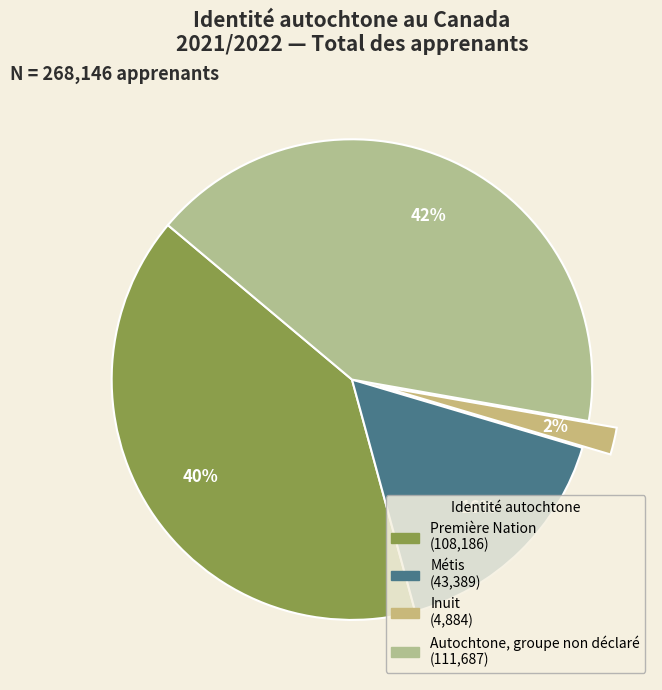

True or false: Métis accounts for 16% of the total.

True